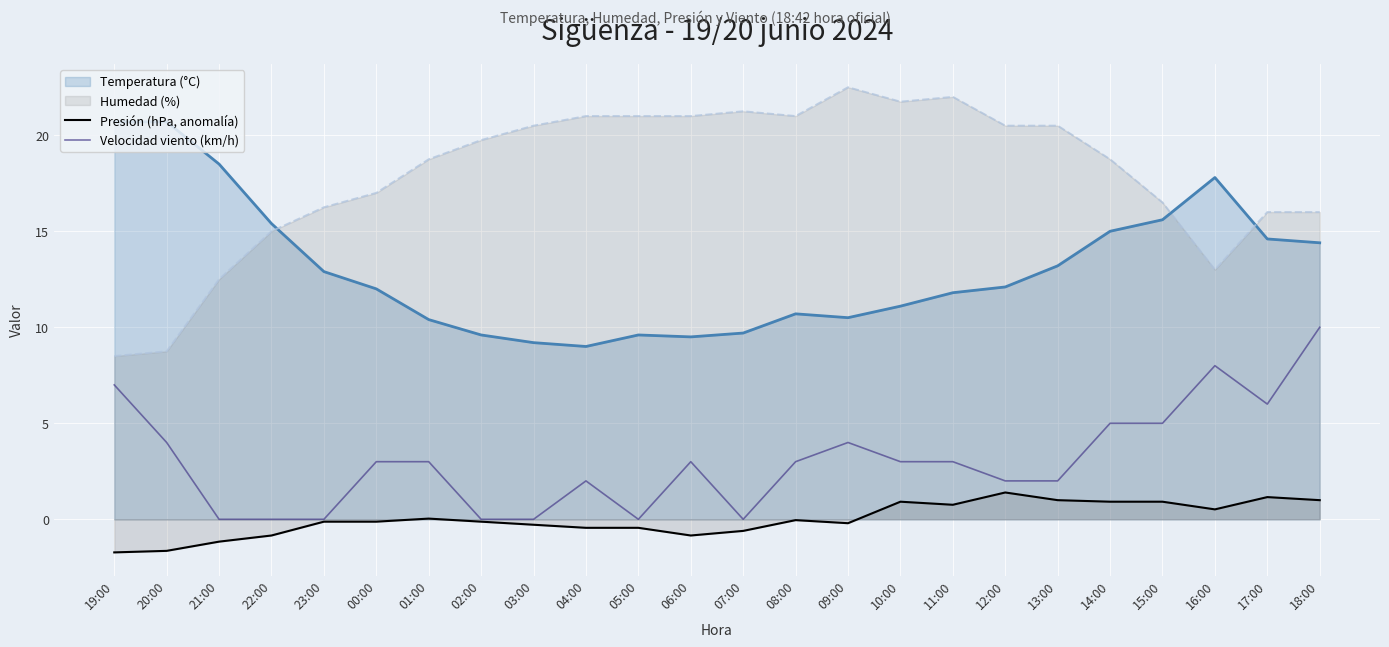

Is it true that Presión (hPa, anomalía) equals 1.4 at 11:00?

False